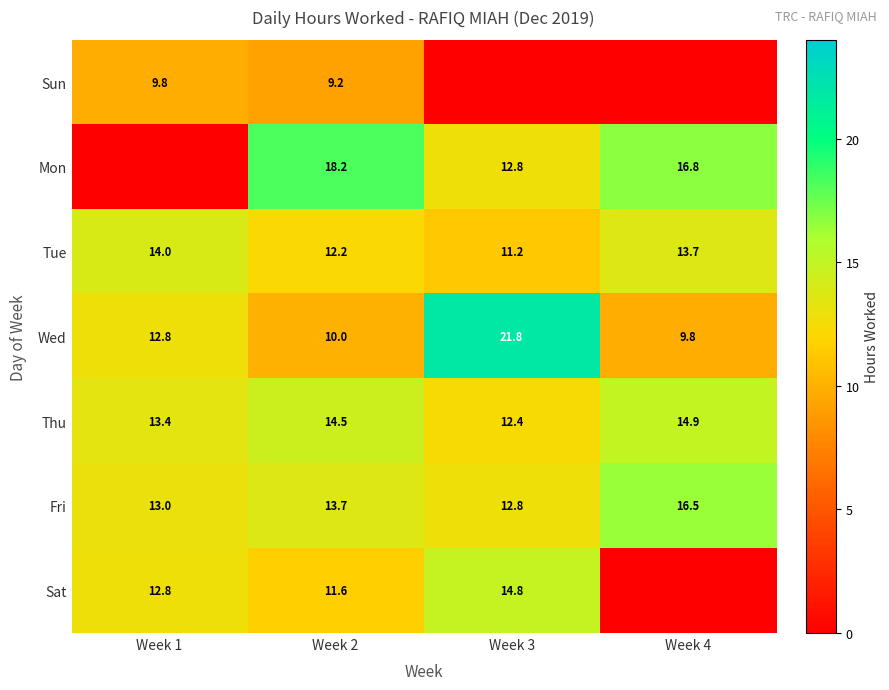

At which category is the sum across all series the highest?

Week 2